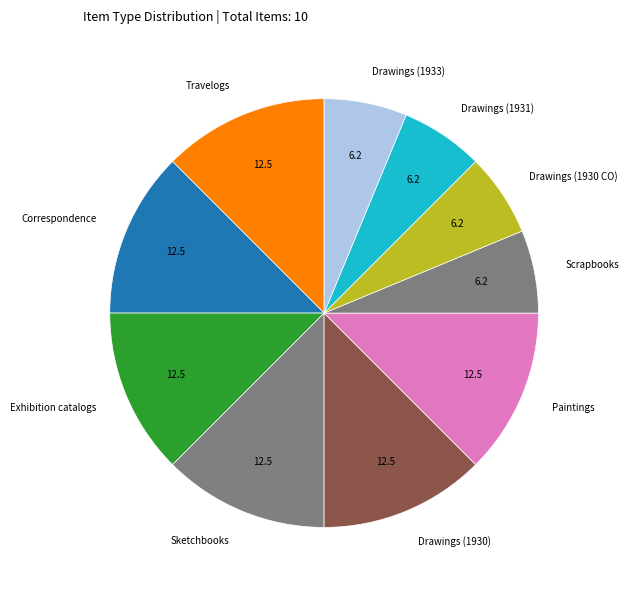

Is the sum of Sketchbooks and Correspondence greater than half?

No